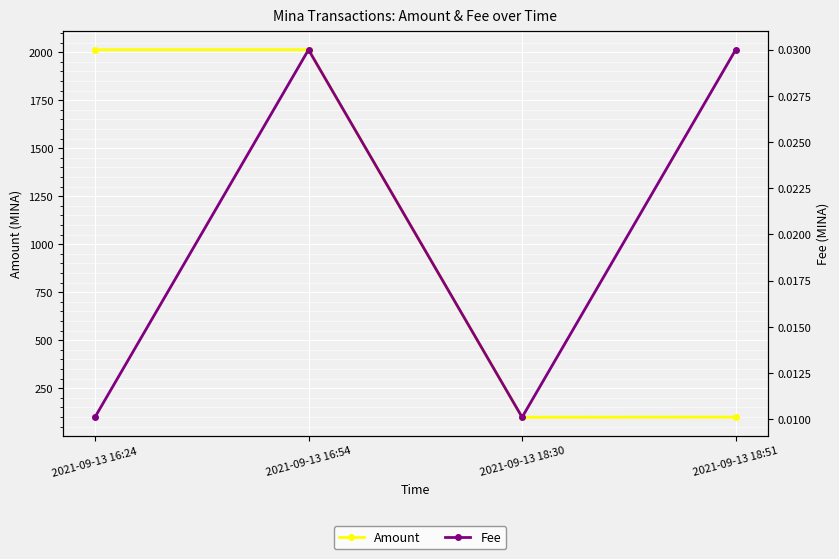

True or false: Fee and Amount cross at least once.

False